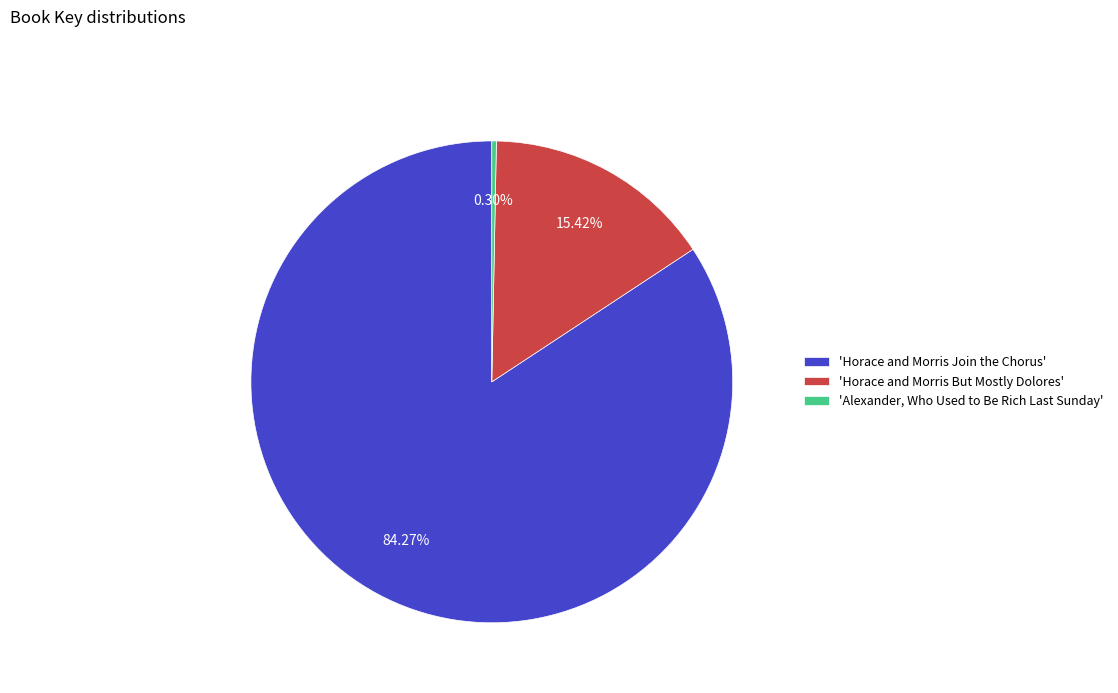

Count the number of slices in the pie.

3